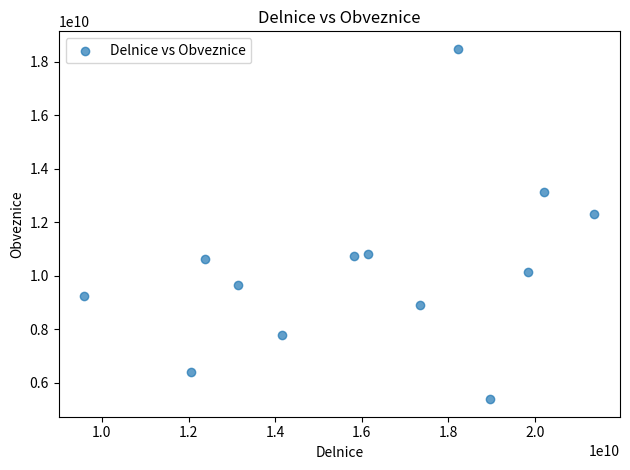

What is the range of X values (max minus min)?

11784996378.3